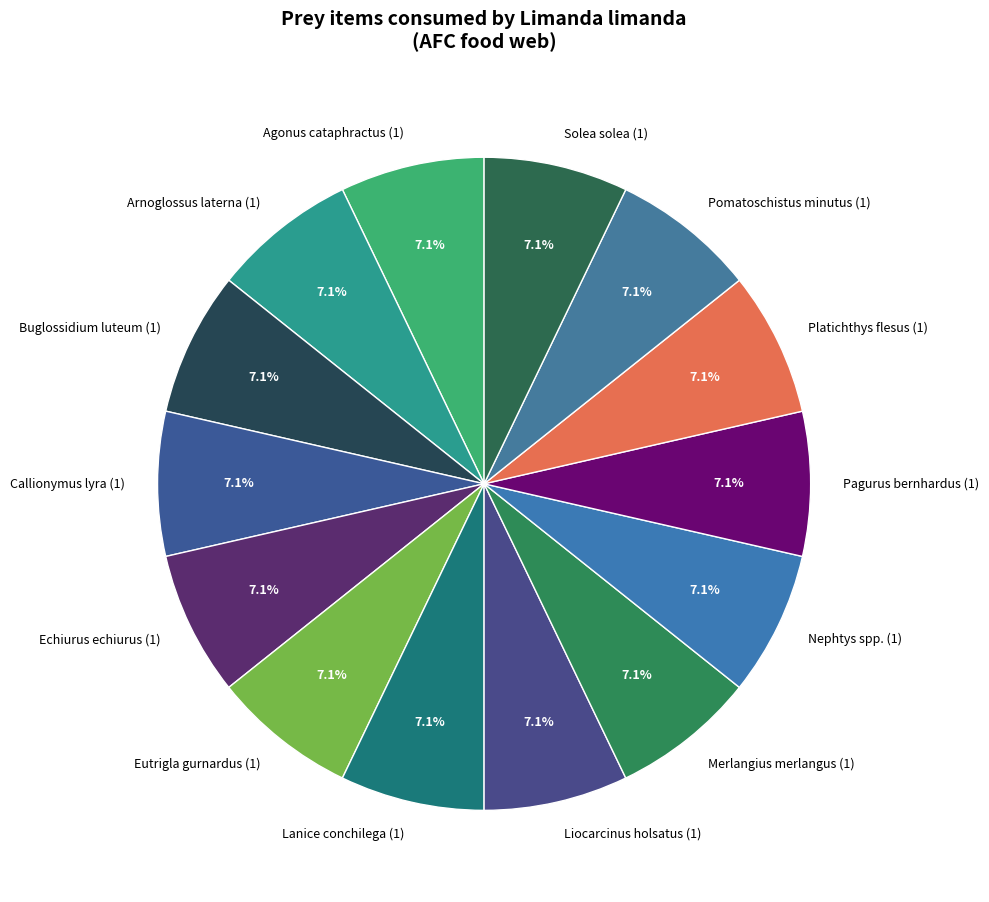

Is Buglossidium luteum (1) the majority of the pie?

No